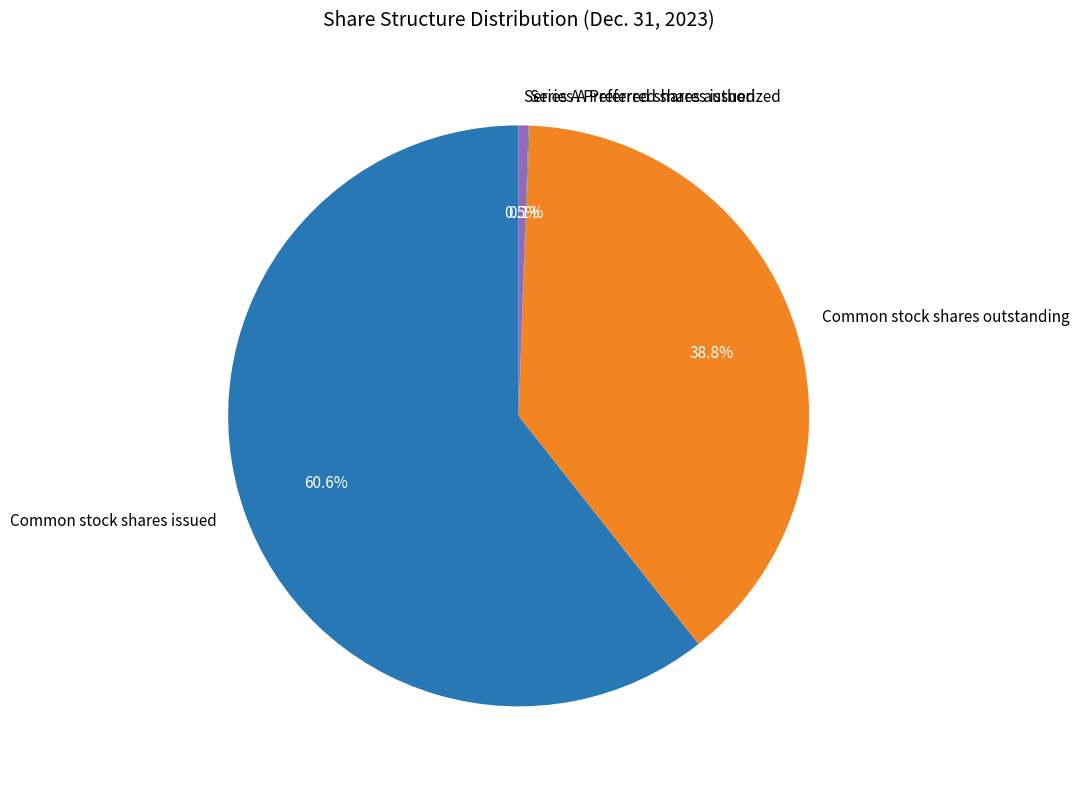

Is there a majority slice in this chart?

Yes